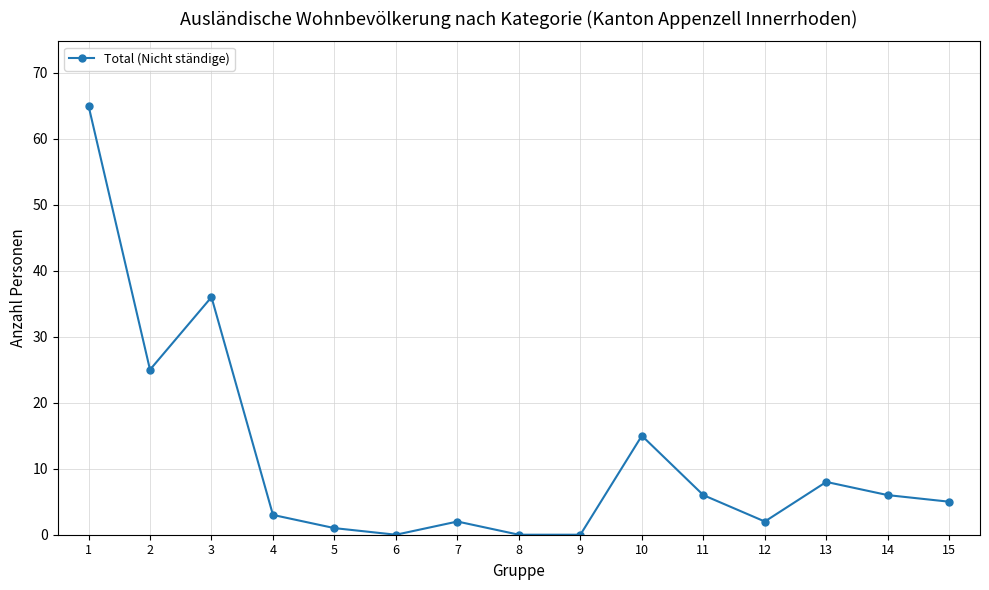

How many data points are less than 5?

7